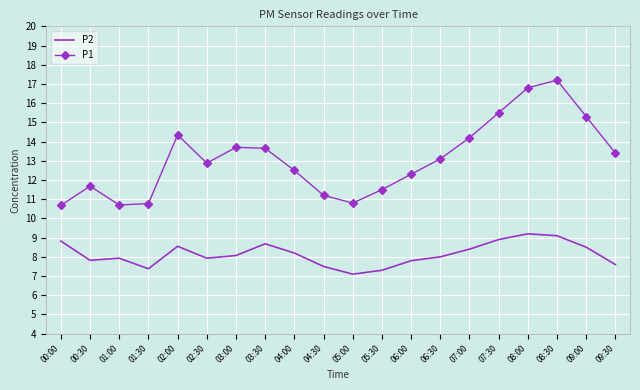

What is the average value of the P2 series?

8.1